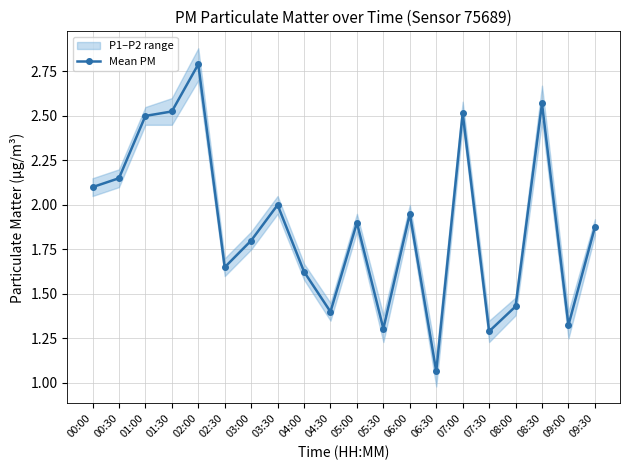

List the labels in order of value, smallest first.

06:30, 07:30, 05:30, 09:00, 04:30, 08:00, 04:00, 02:30, 03:00, 09:30, 05:00, 06:00, 03:30, 00:00, 00:30, 01:00, 07:00, 01:30, 08:30, 02:00